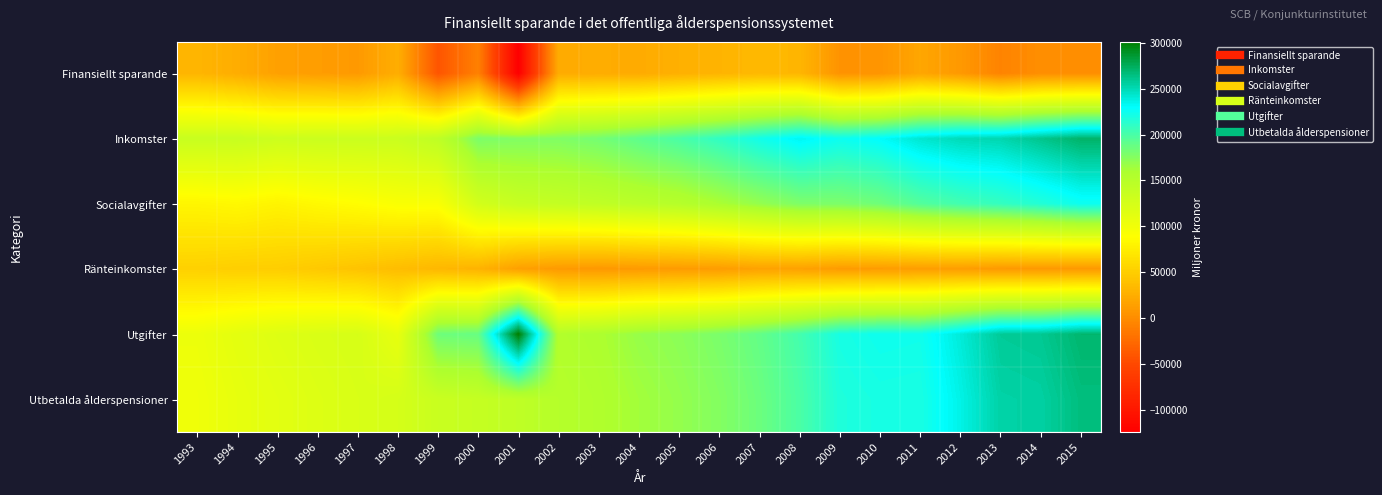

List the series in order of their peak value, lowest first.

Finansiellt sparande, Ränteinkomster, Socialavgifter, Utbetalda ålderspensioner, Inkomster, Utgifter